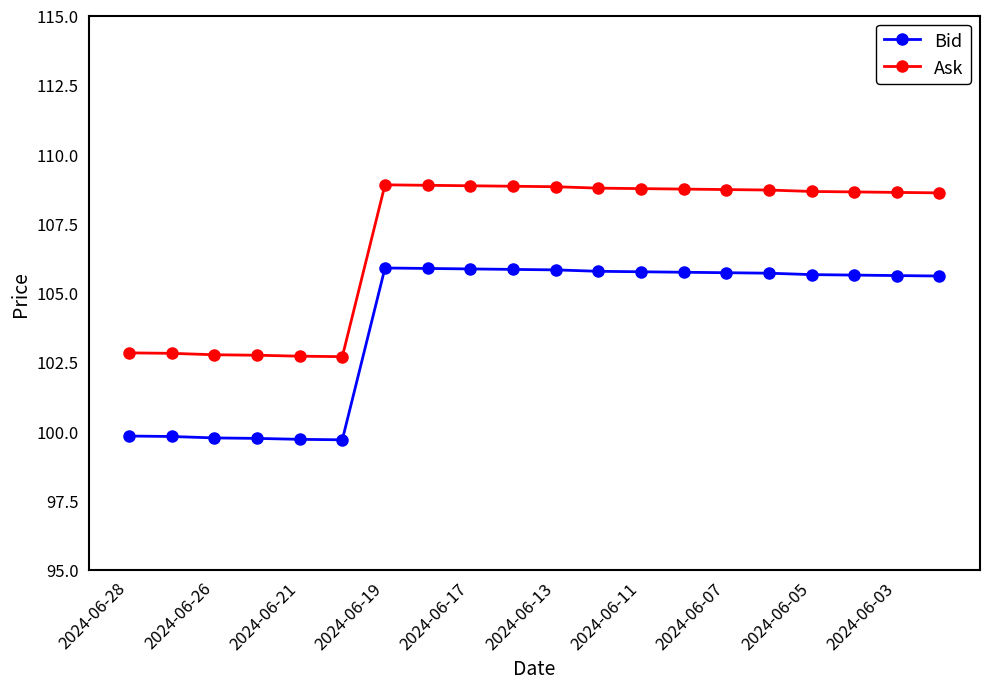

List the series in order of their overall mean, lowest first.

Bid, Ask